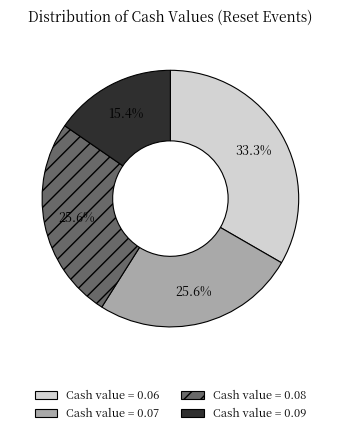

Is there any slice that represents more than half of the pie?

No